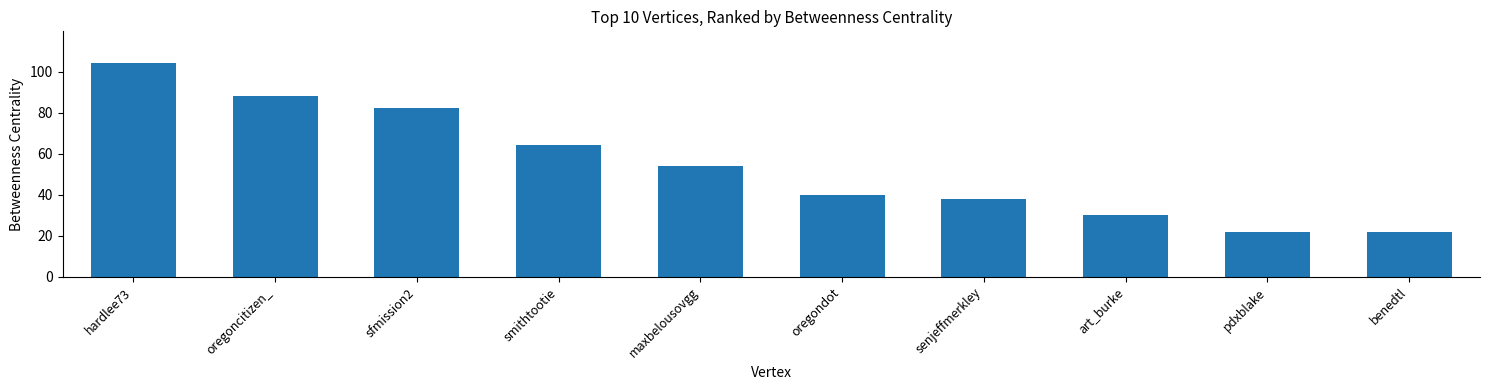

What is the ratio of the value at oregoncitizen_ to the value at smithtootie?

1.4